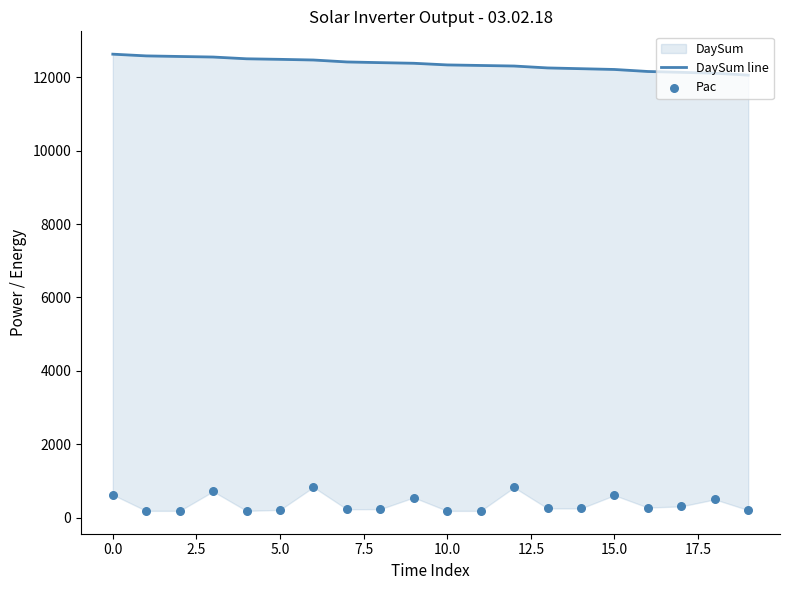

Which series has the largest total across all categories?

DaySum line